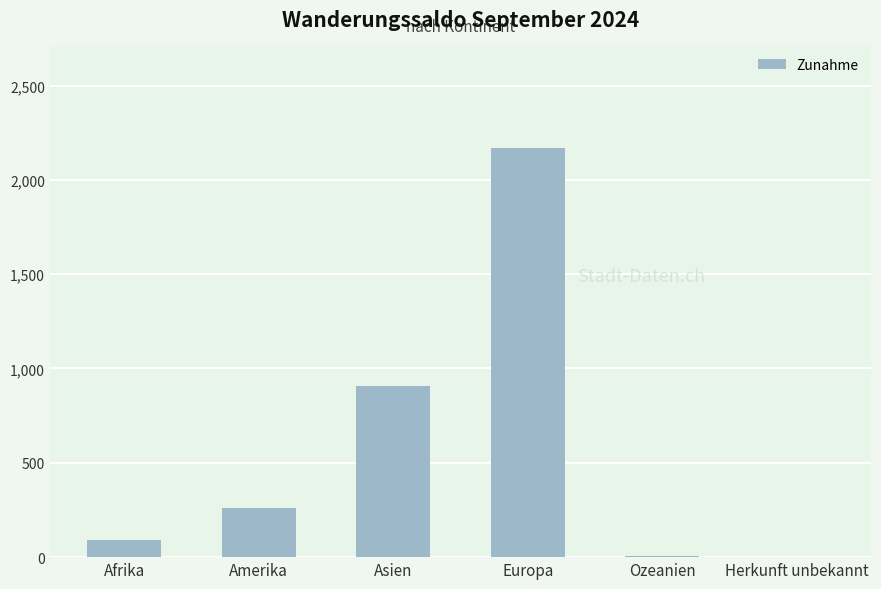

Does the chart contain stacked bars?

No